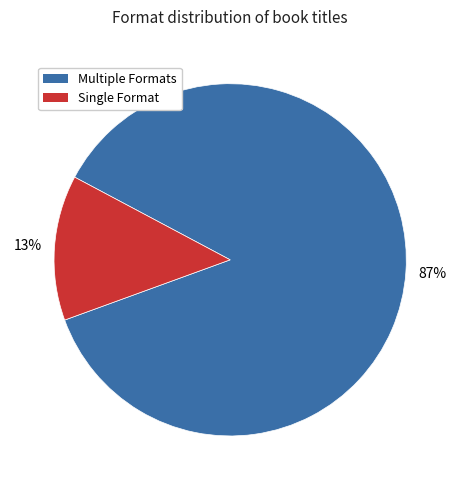

Does any single category account for the majority?

Yes